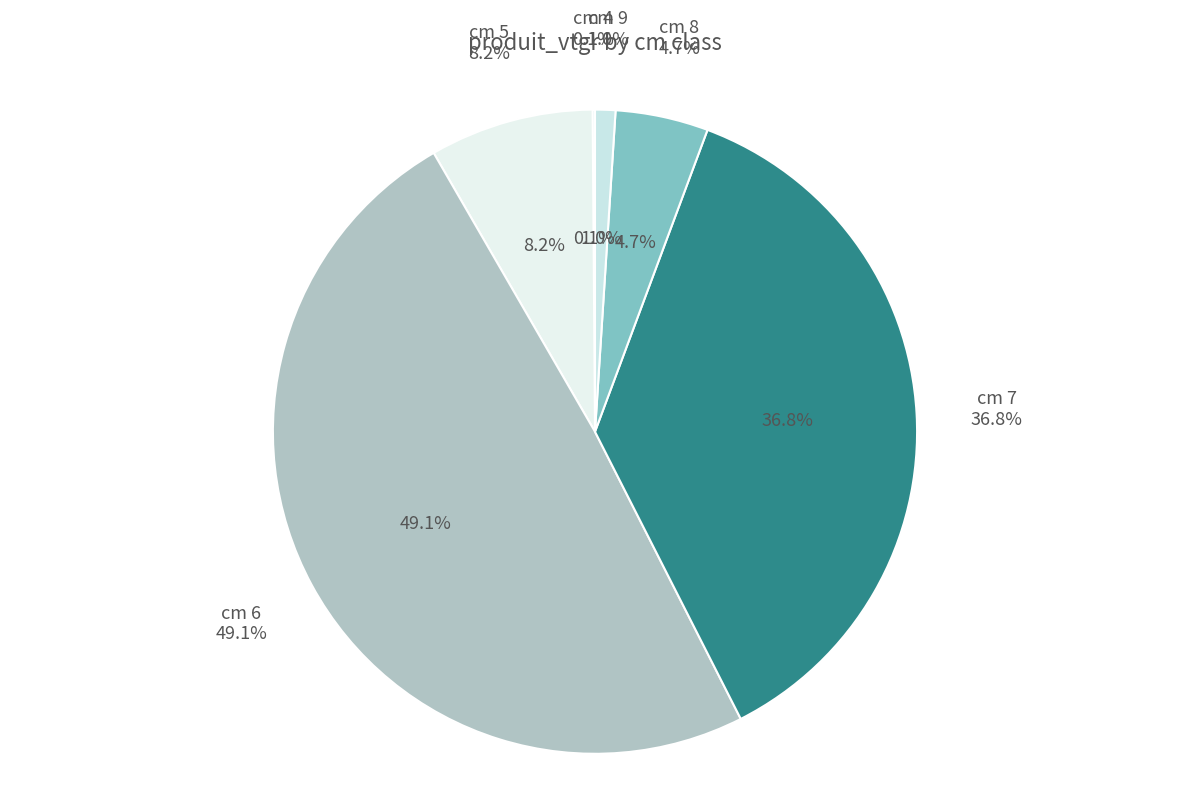

To the nearest percent, what is the difference between the 6 and 8 slice percentages?

44%